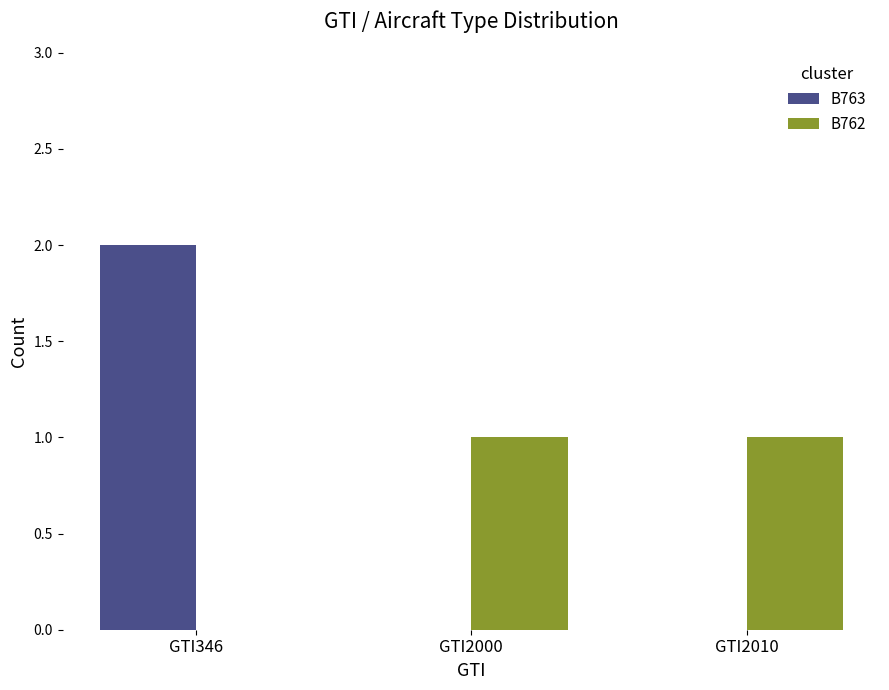

Does the chart contain stacked bars?

No